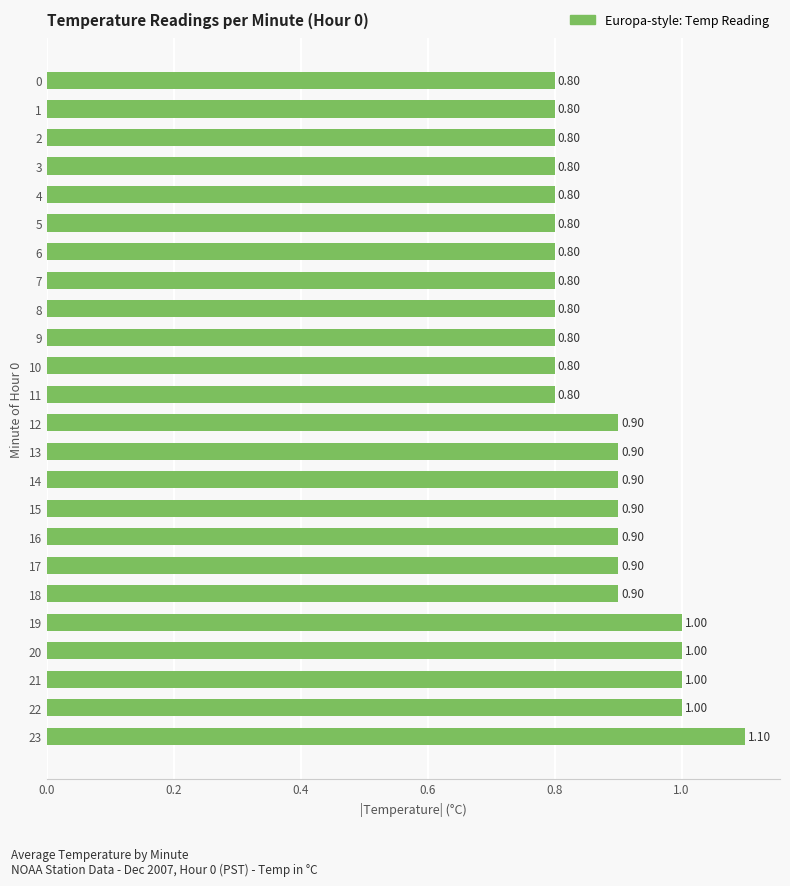

What is the sum of the values at 1 and 10?

1.6